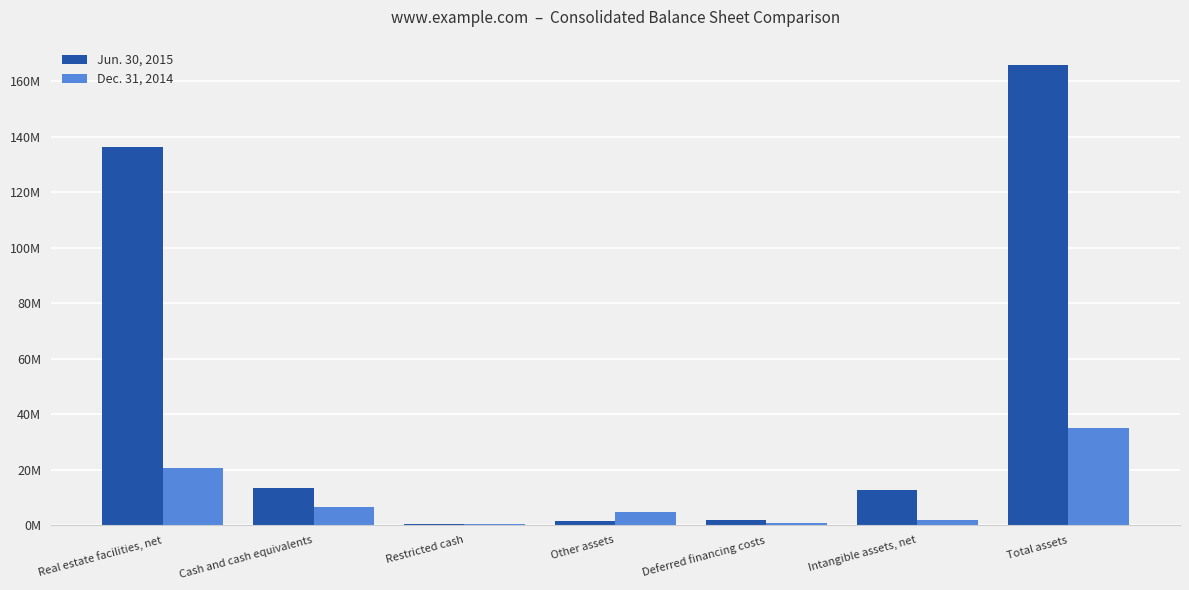

What is the smallest value displayed?

382792